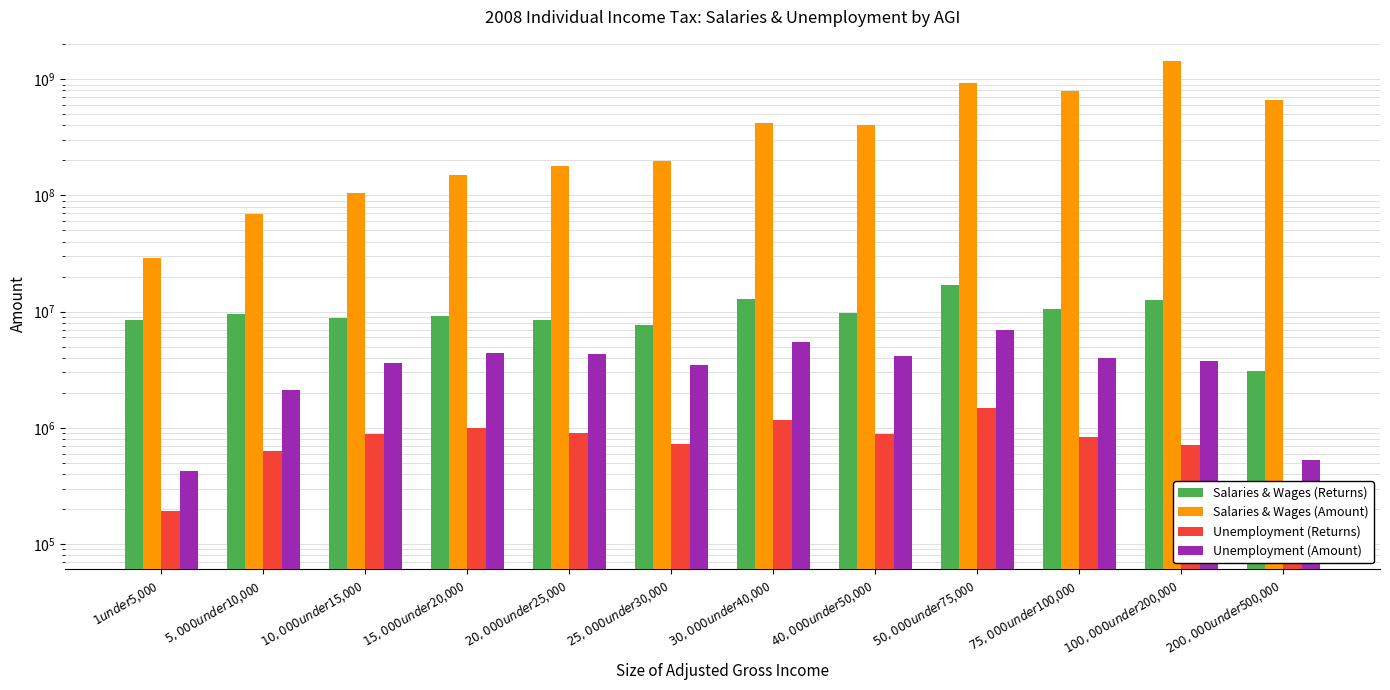

Which series has the widest spread of values?

Salaries & Wages (Amount)